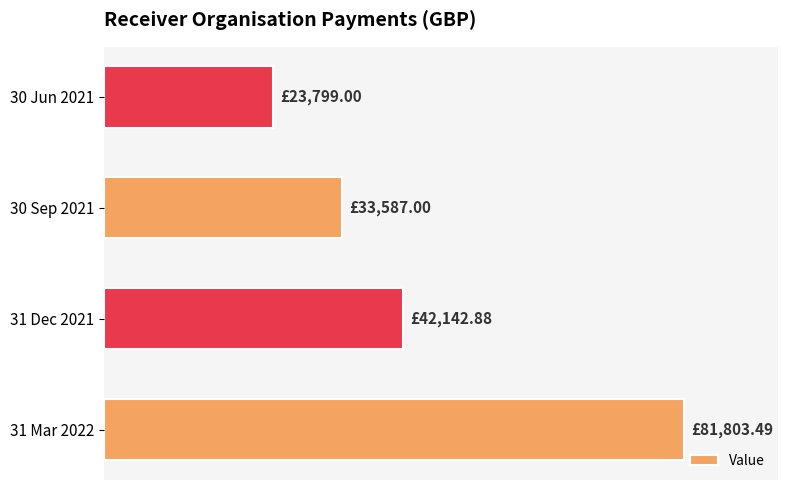

At which category does the chart reach its minimum across all series?

30 Jun 2021